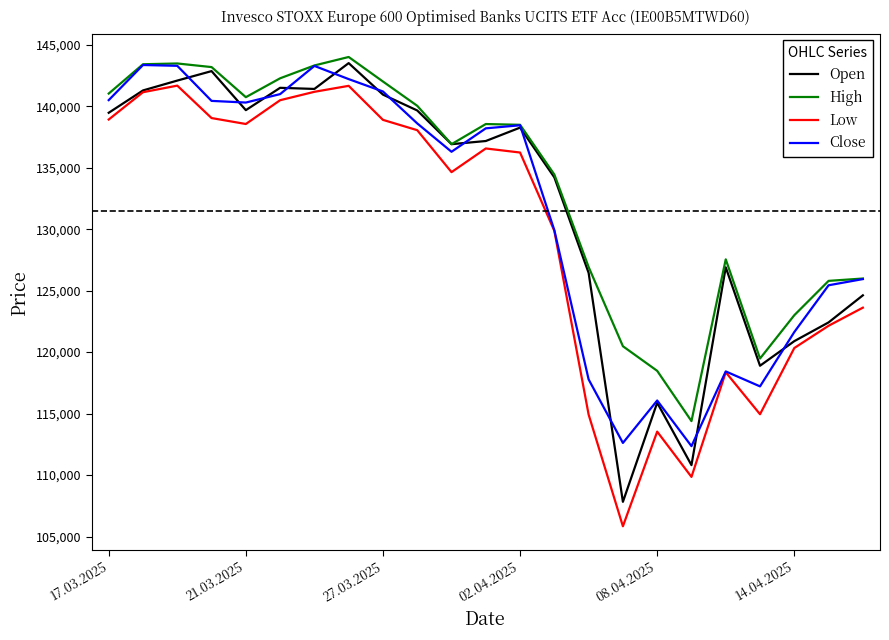

What are all the series names shown in the legend?

Open, High, Low, Close